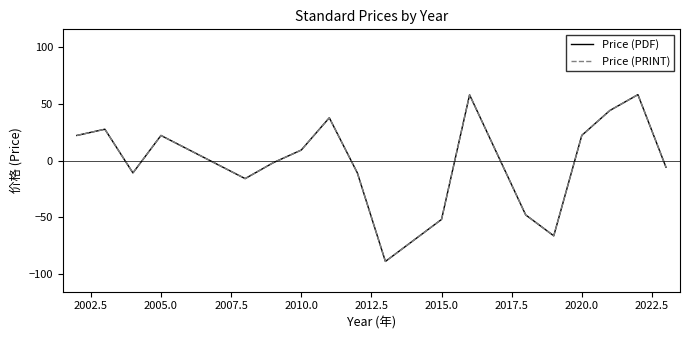

Does the chart display data point markers on the line(s)?

No